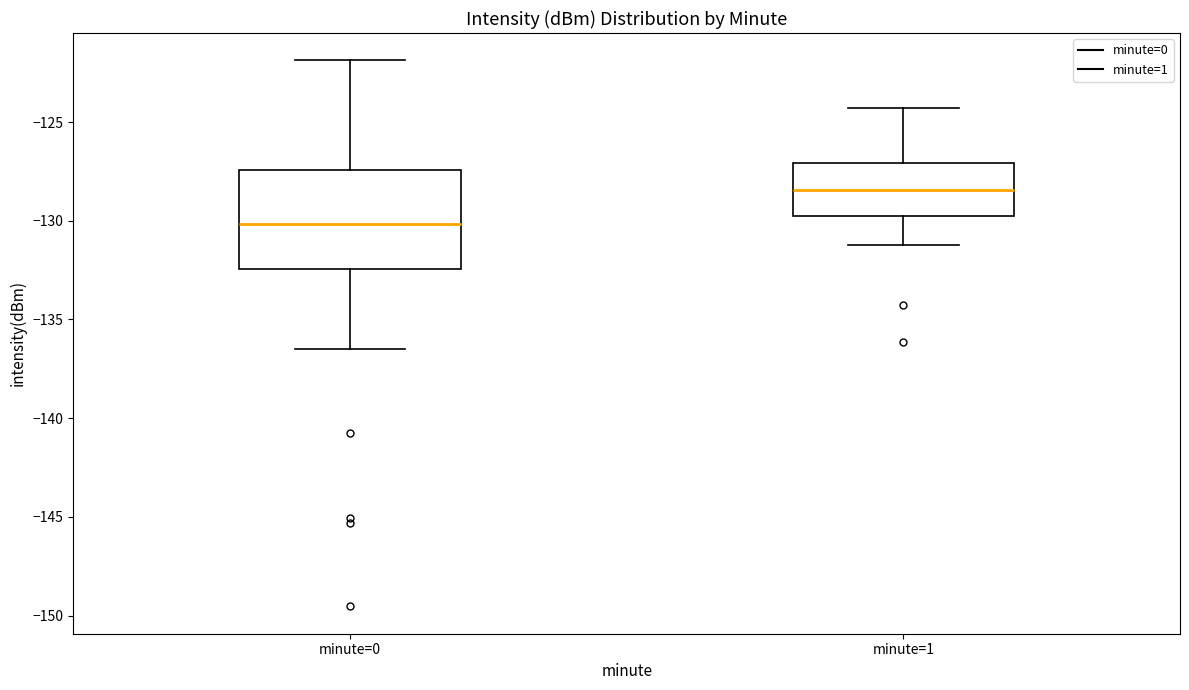

Where is the upper edge of the box for minute=1 on the y-axis? The values are not printed on the chart, so give them approximately, as read against the axis.

-127.0